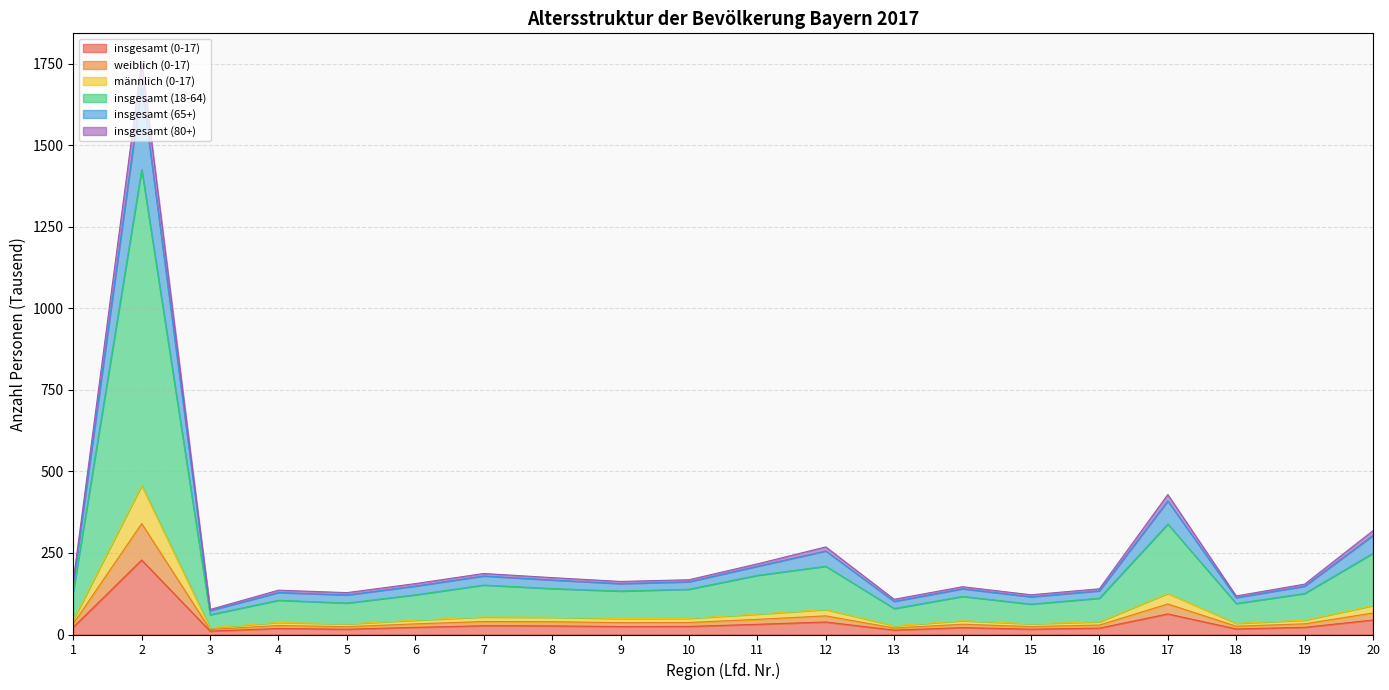

At which category does the chart reach its minimum across all series?

3